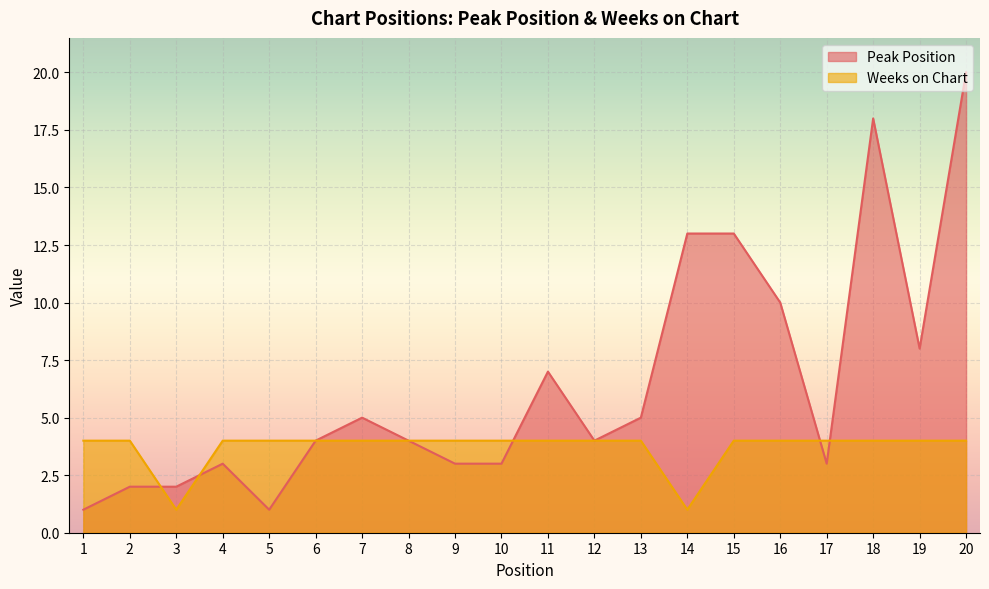

How many data points in Peak Position are less than 4?

8